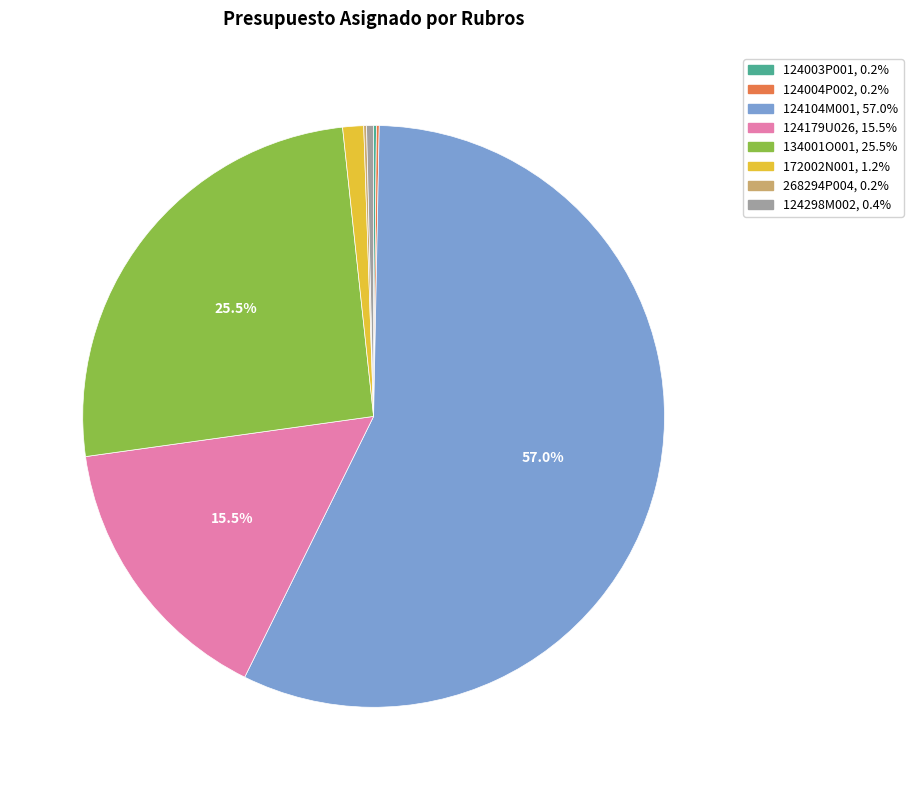

Approximately how many times larger is the value at 124179U026 compared to 124104M001?

0.3